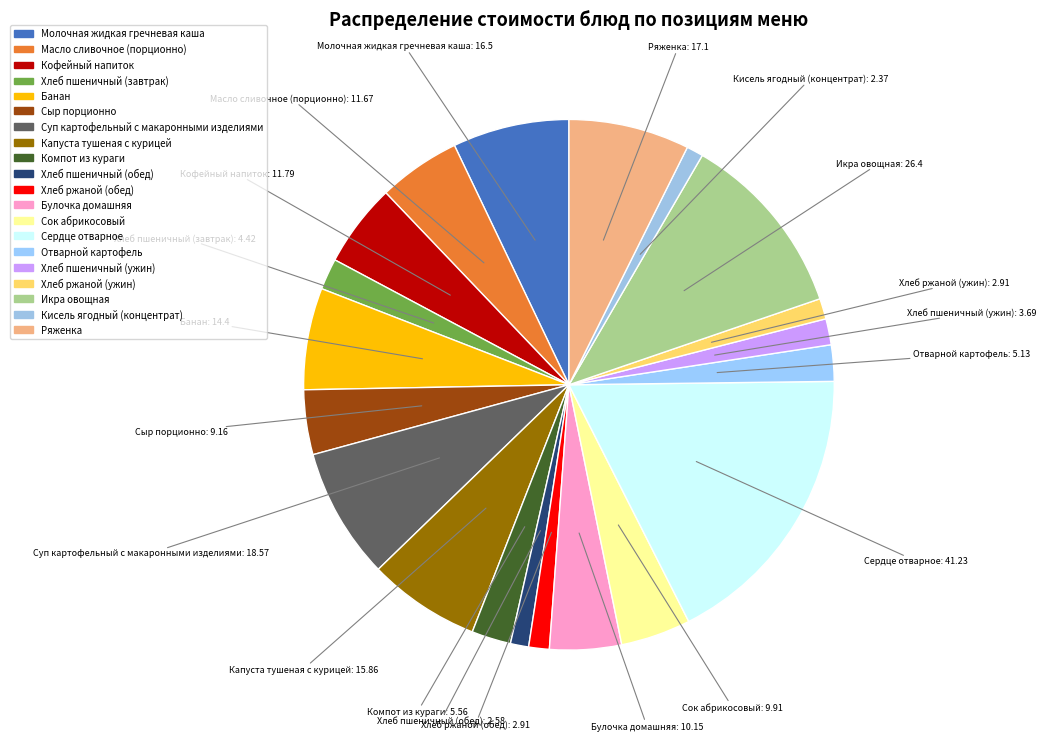

How many segments does this pie chart have?

20